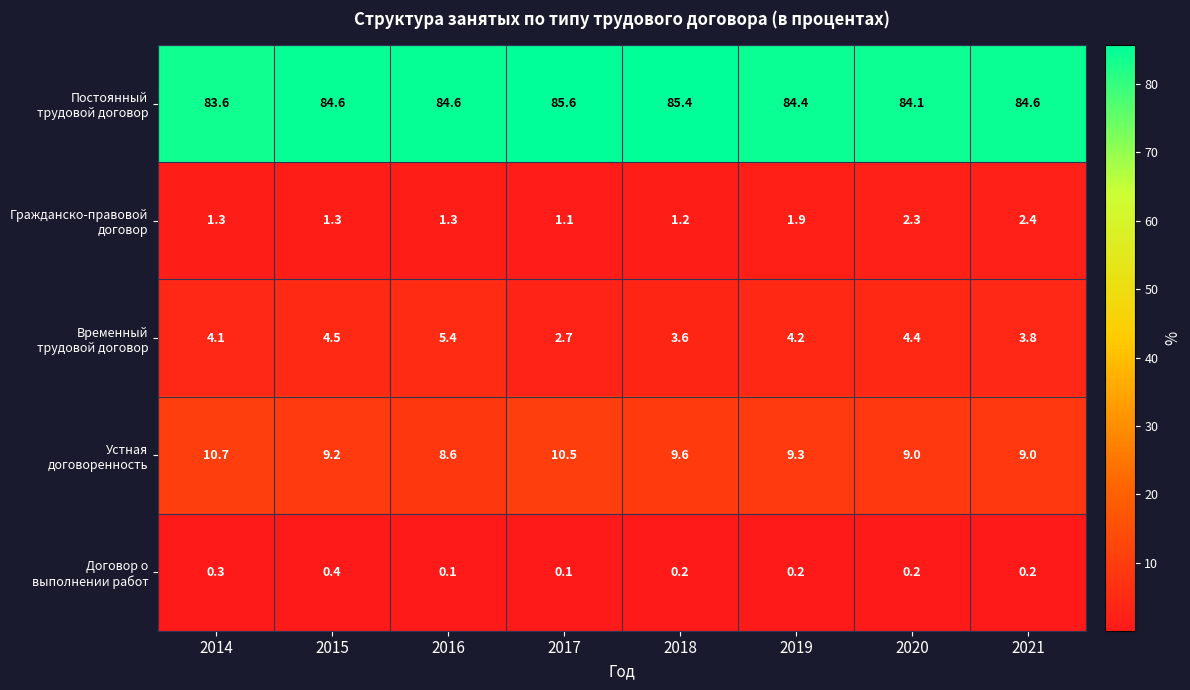

Which category has the highest value across all series?

2017